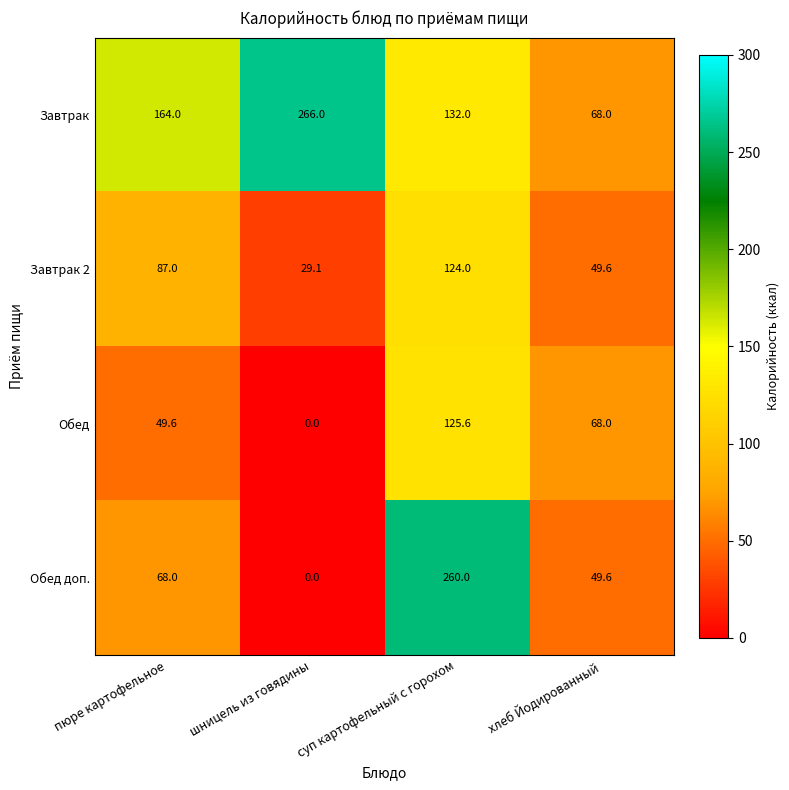

How many series are shown in this chart?

4